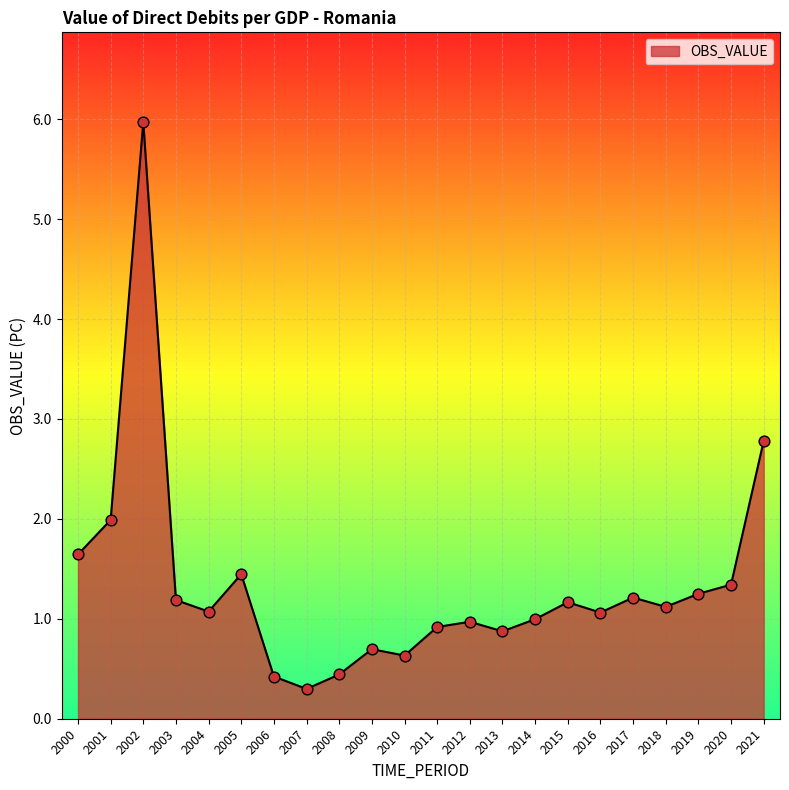

What is the change in value from 2018 to 2021?

+1.7